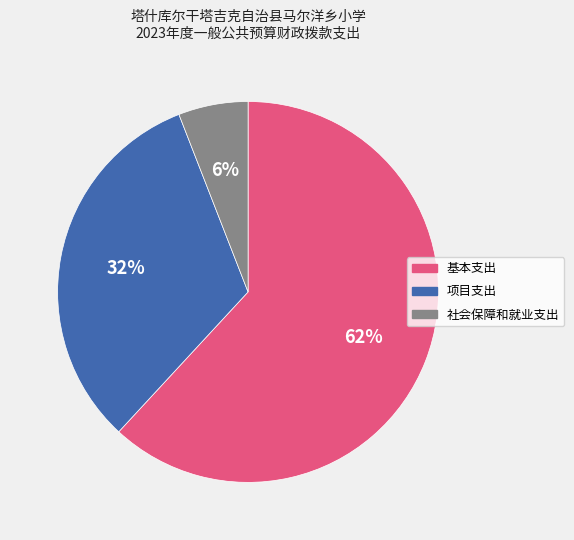

To the nearest percent, what portion does 项目支出 represent?

32%